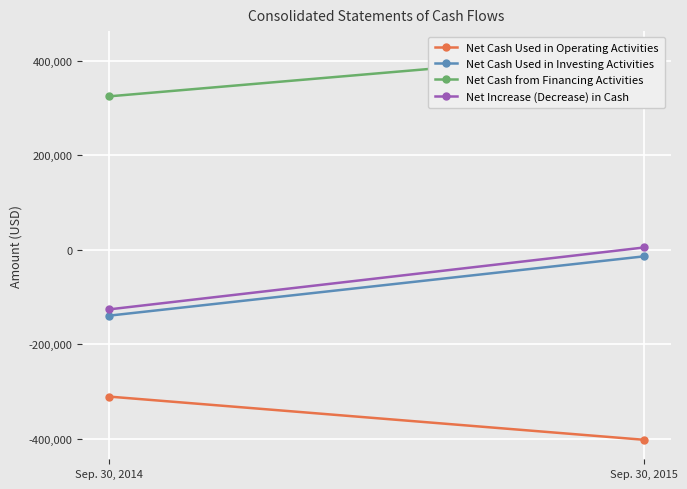

How many categories are shown in the chart?

2